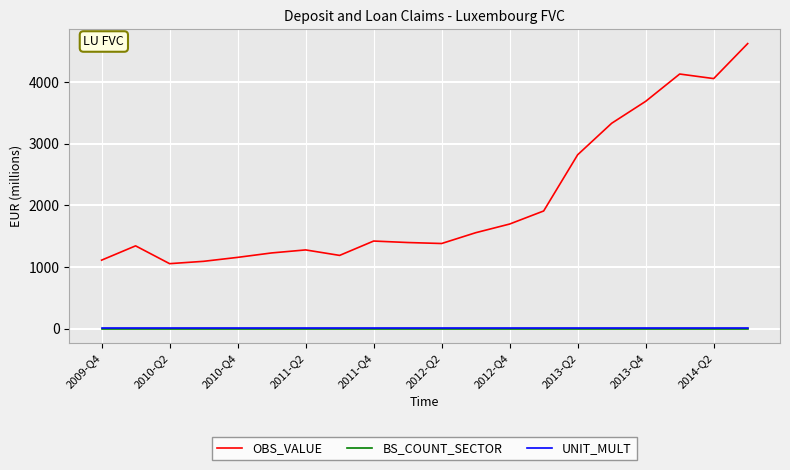

What is the lowest value of the OBS_VALUE series?

1055